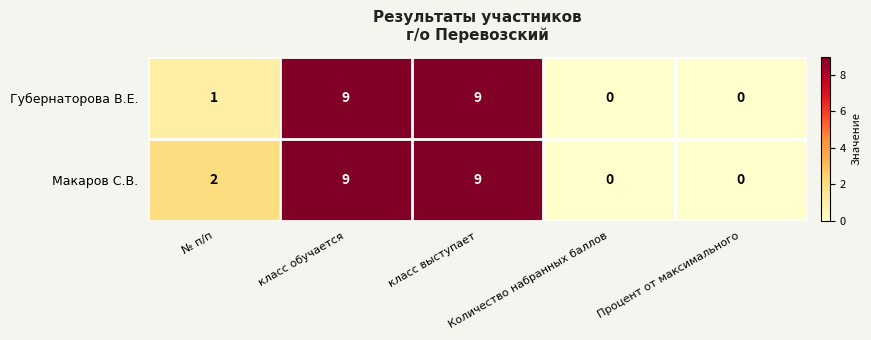

What is the maximum value shown in the chart?

9